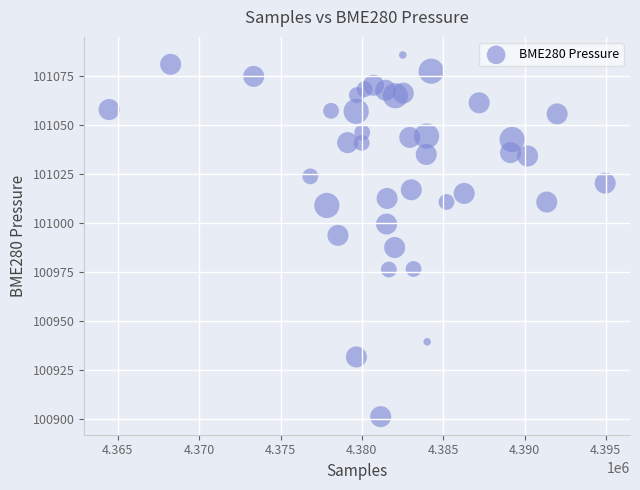

What is the range of X values (max minus min)?

30502.0